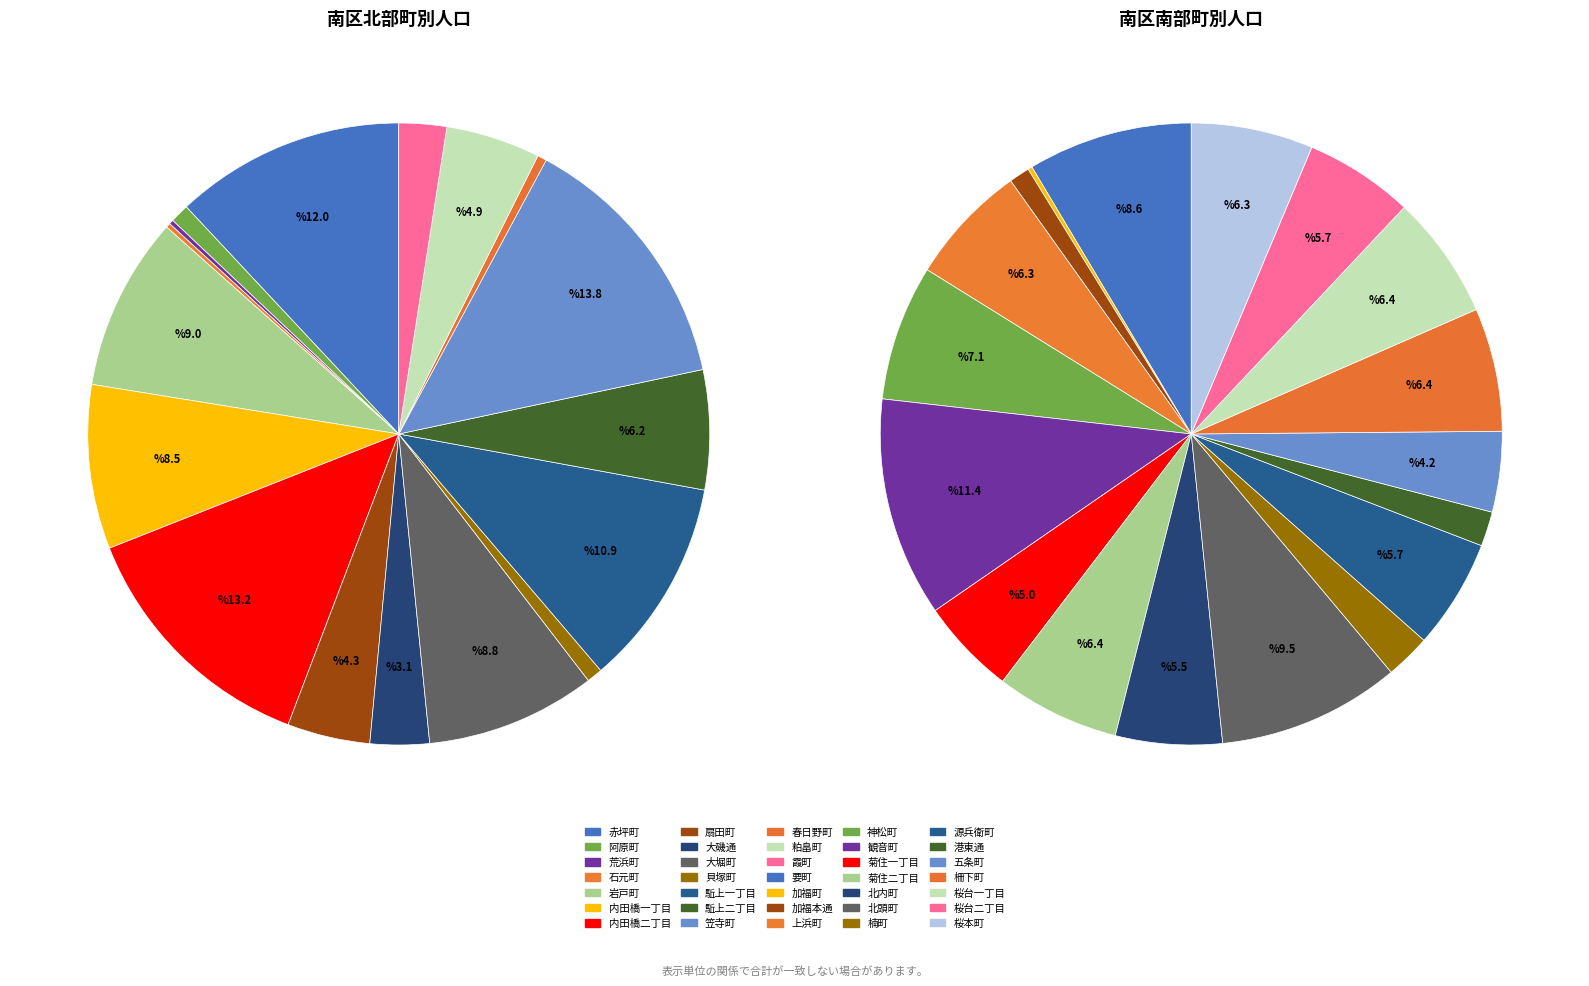

To the nearest percent, what is the difference between the 五条町 and 春日野町 slice percentages?

2%